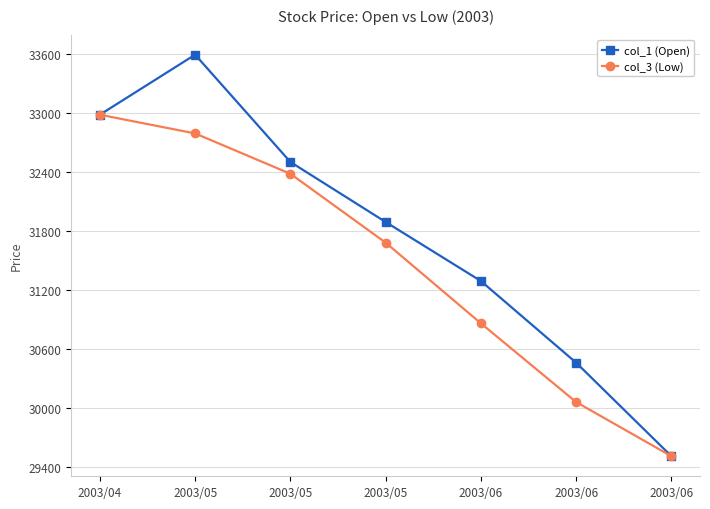

How many series are shown in this chart?

2